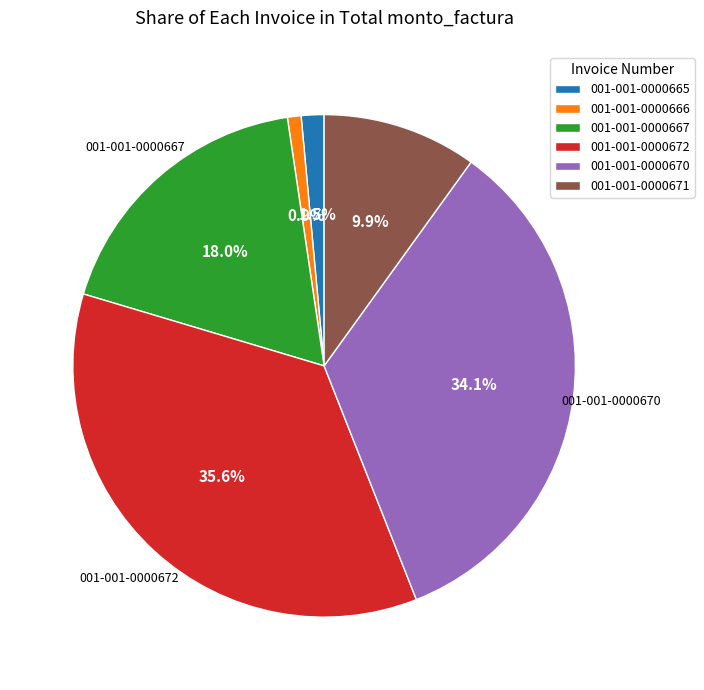

To the nearest percent, what is the combined percentage of 001-001-0000666 and 001-001-0000671?

11%